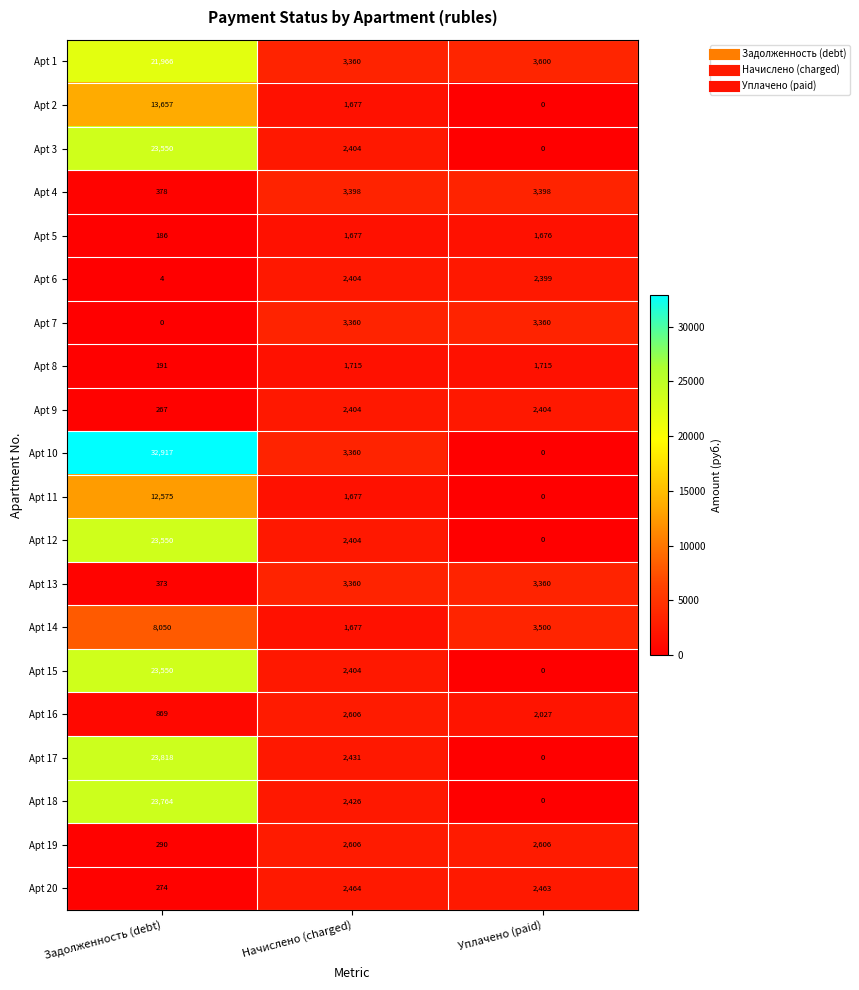

What is the sum of the Apt 9 values at Задолженность (debt) and Начислено (charged)?

2671